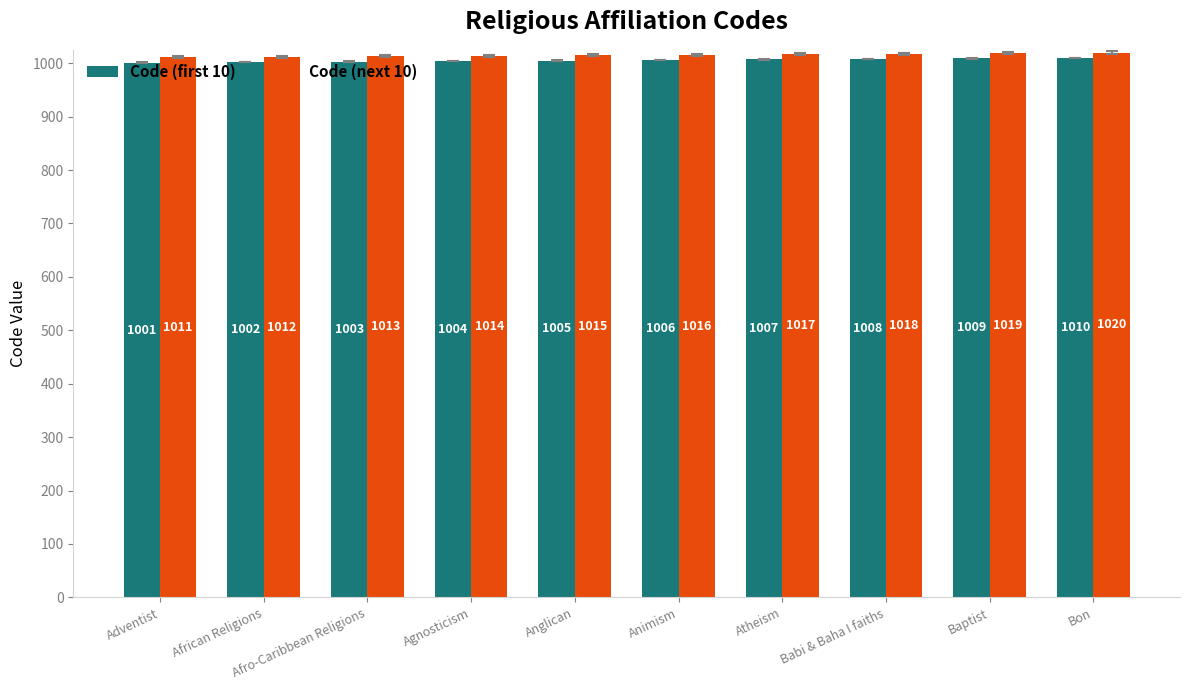

What is the label of the 2nd bar from the right?

Baptist